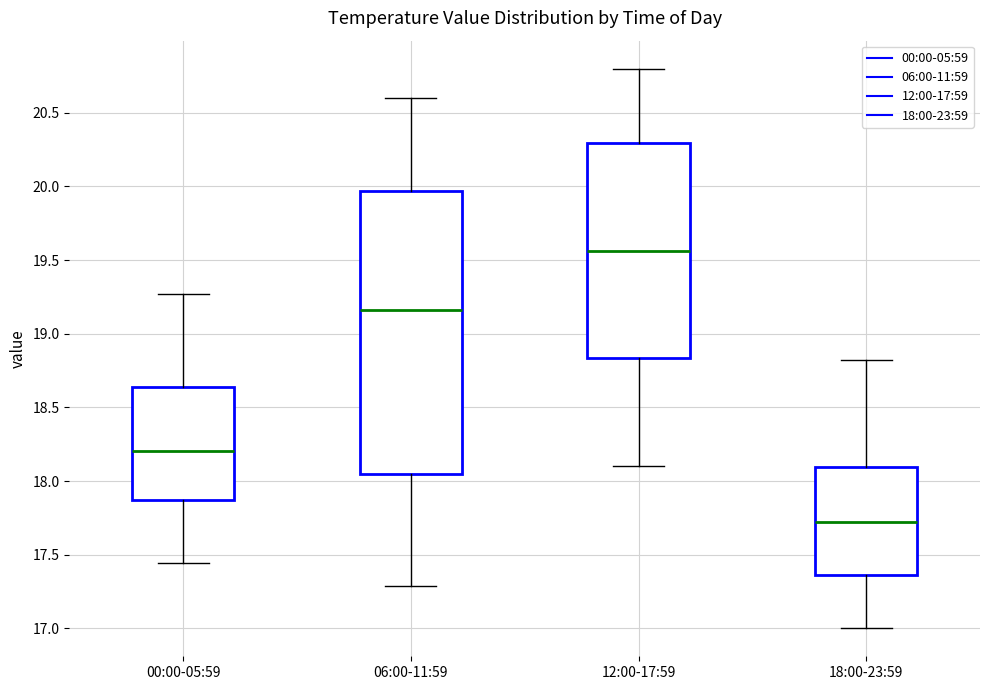

Reading left to right, read every box against the y-axis: the position of its median line, the range the box covers, and the ends of its whiskers. The values are not printed on the chart, so give them approximately, as read against the axis.

00:00-05:59: median 18.20, box 17.85 to 18.65, whiskers 17.45 to 19.25
06:00-11:59: median 19.15, box 18.05 to 19.95, whiskers 17.30 to 20.60
12:00-17:59: median 19.55, box 18.85 to 20.30, whiskers 18.10 to 20.80
18:00-23:59: median 17.75, box 17.35 to 18.10, whiskers 17.00 to 18.80